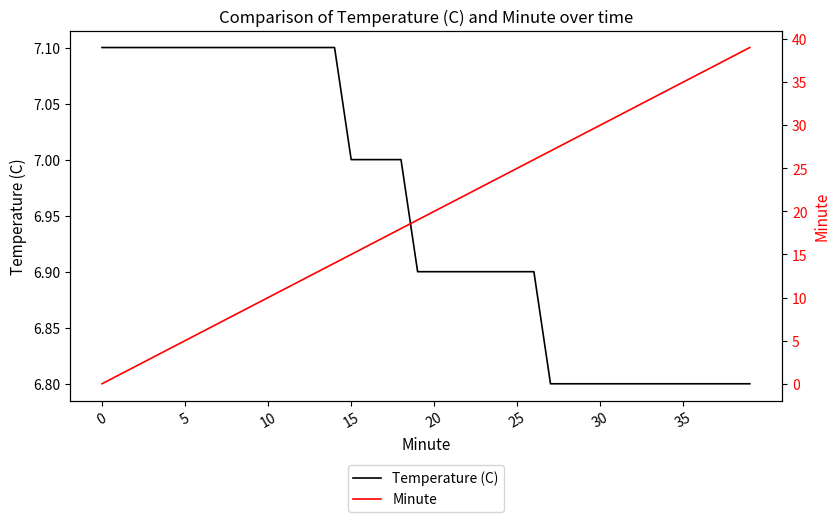

Rank the series by their maximum value, from lowest to highest.

Temperature (C), Minute